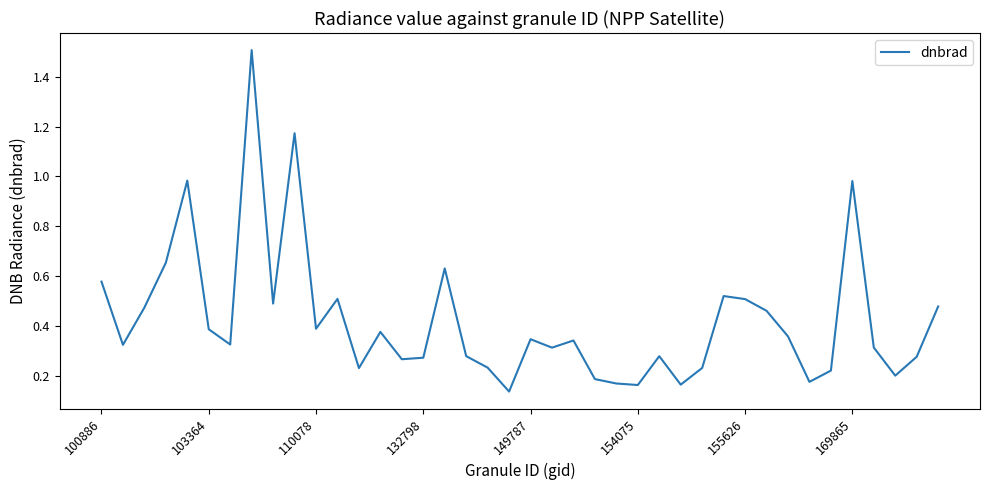

What is the difference between the maximum and second lowest values?

1.3